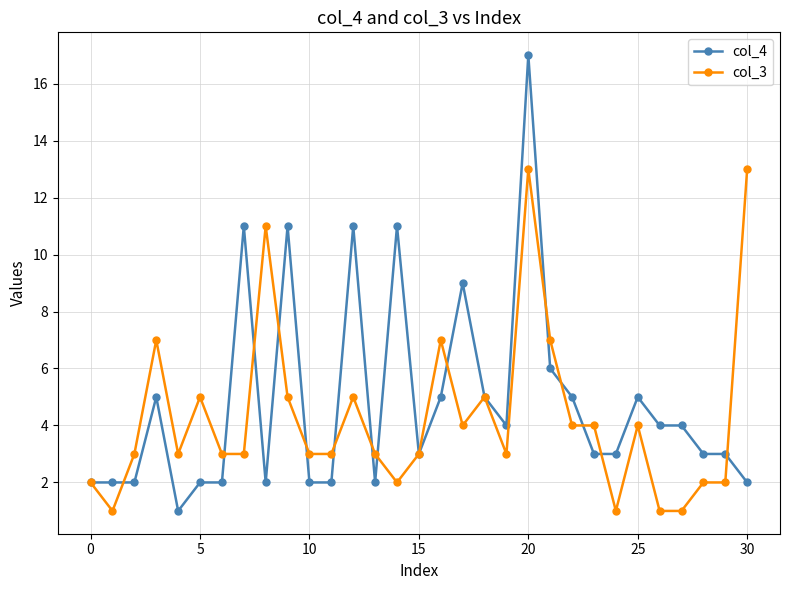

True or false: col_4 has more than 1 points higher than both neighbors.

True